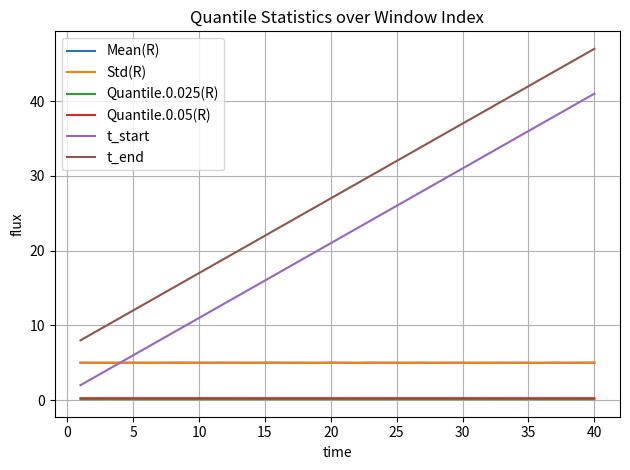

What is the maximum value for t_start?

41.0